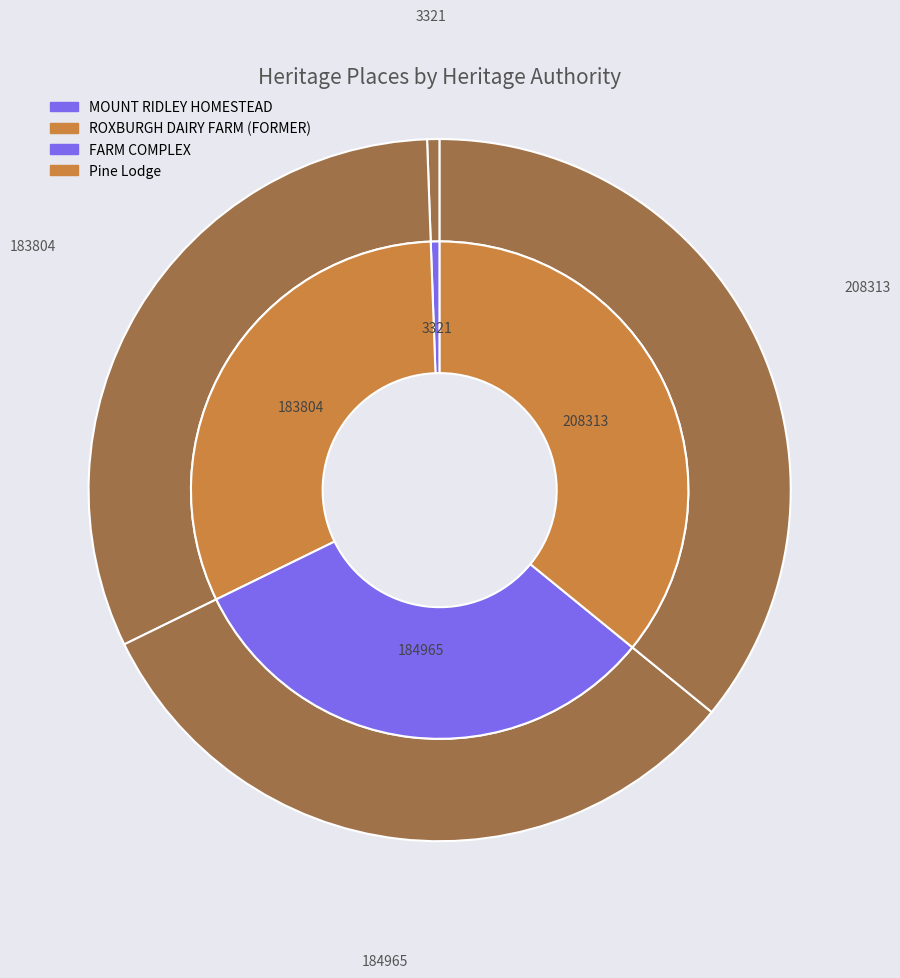

To the nearest percent, what is the difference between the largest and smallest slice percentages?

35%